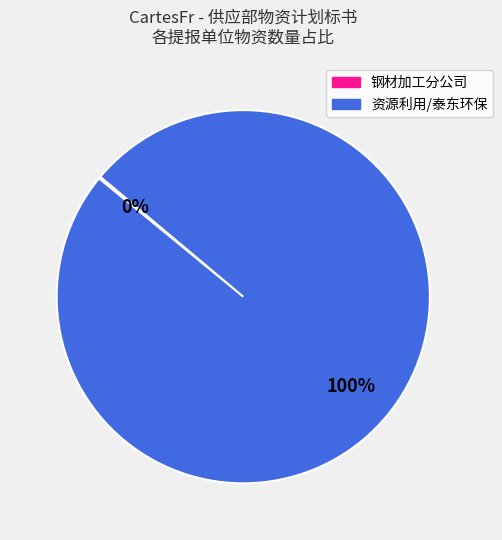

To the nearest percent, what is the difference between the largest and smallest slice percentages?

100%